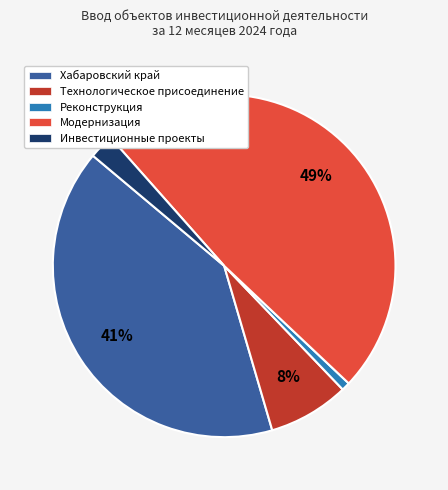

Which category has the biggest portion of the pie?

Модернизация